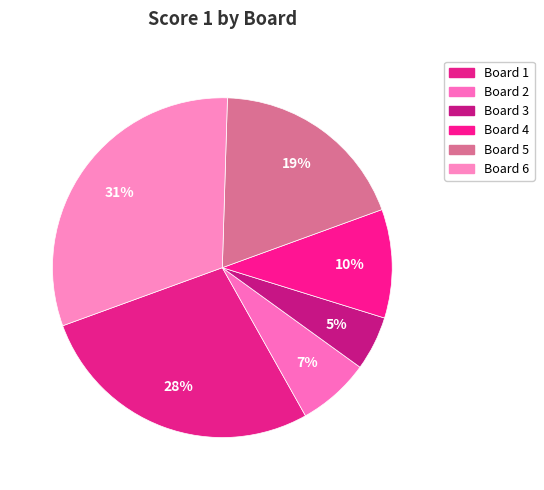

How many segments does this pie chart have?

6